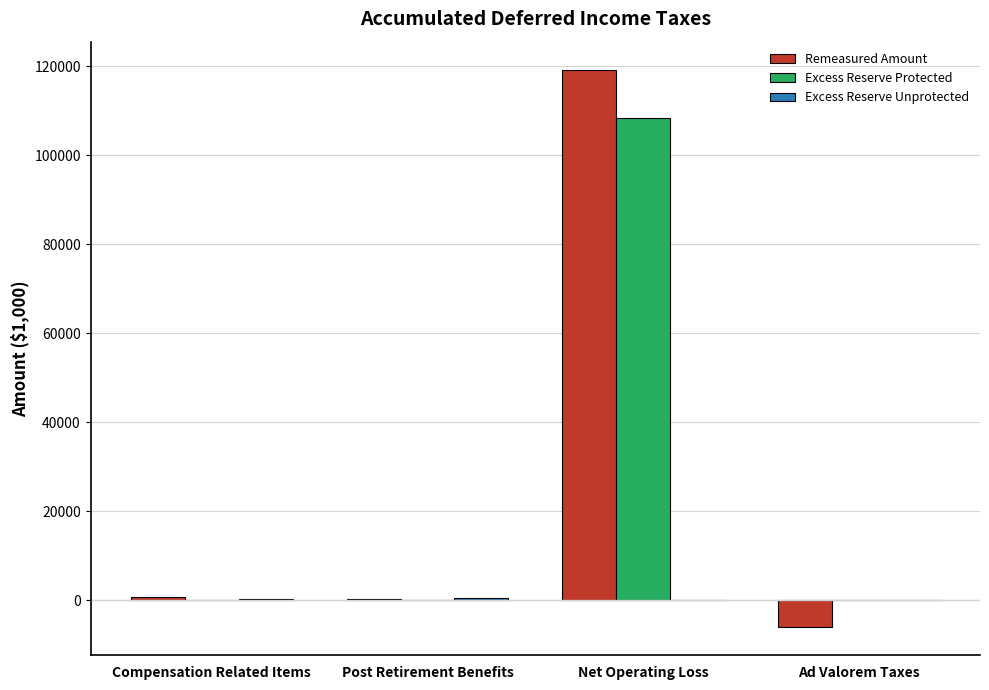

How many groups of bars are there?

4